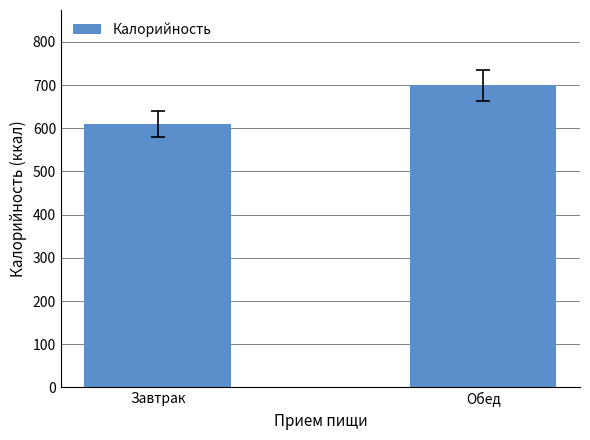

What is the maximum value shown in the chart?

699